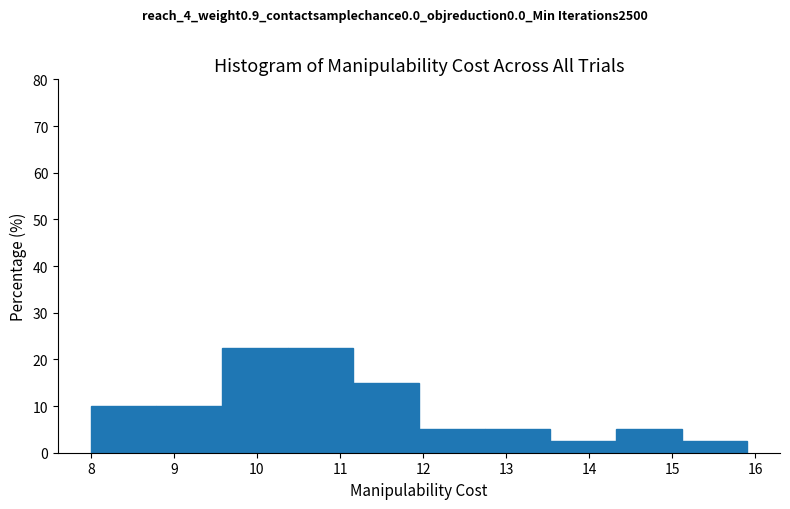

Reading left to right, transcribe this chart: for each bar, give the range it covers on the x-axis and its height. Neither the bar edges nor the heights are printed on the chart, so give them approximately, as read against the axes.

8.00 to 8.79: 10
8.79 to 9.58: 10
9.58 to 10.37: 23
10.37 to 11.16: 23
11.16 to 11.95: 15
11.95 to 12.74: 5
12.74 to 13.53: 5
13.53 to 14.32: 3
14.32 to 15.11: 5
15.11 to 15.90: 3